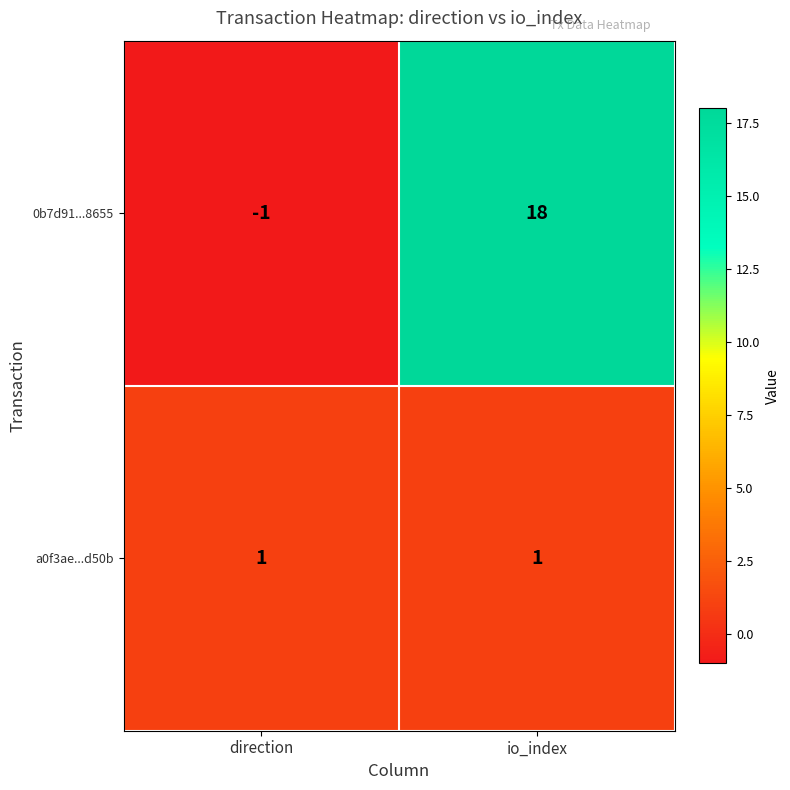

Rank the series at io_index from highest to lowest value.

0b7d91...8655, a0f3ae...d50b